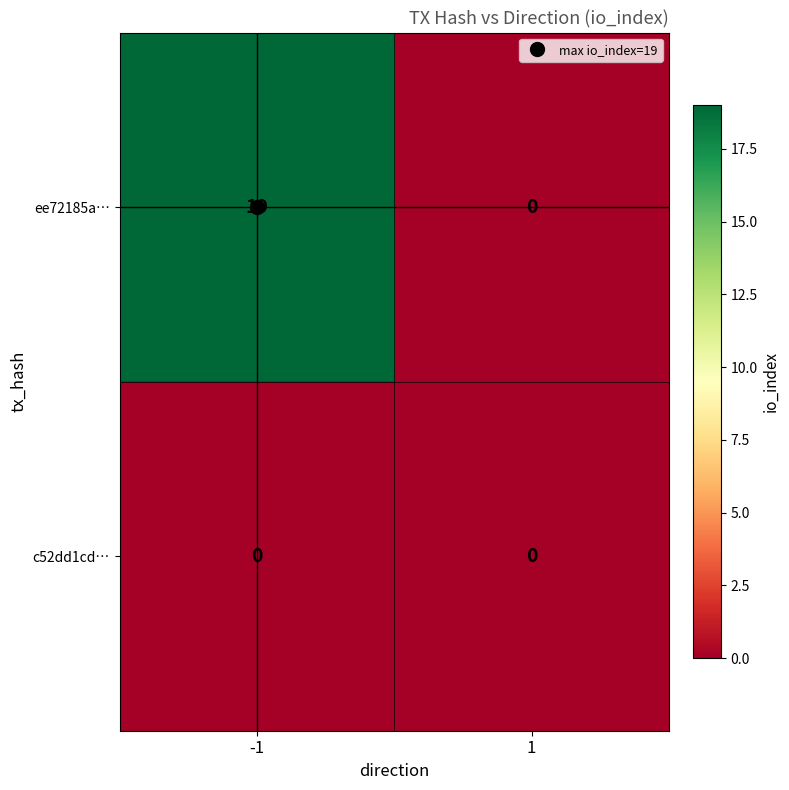

Which series has the largest range (max minus min)?

ee72185a…